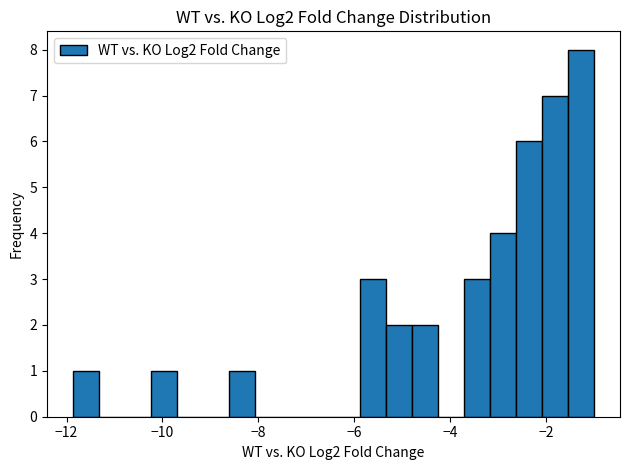

Around what value on the x-axis is the tallest bar? Give the approximate position of its centre, as read against the axis.

-1.2